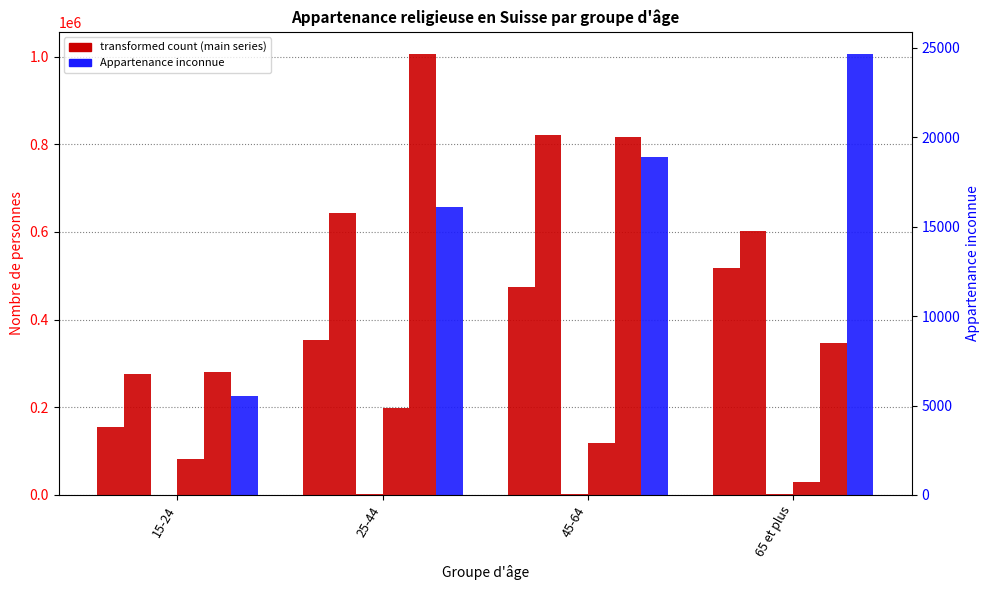

The value of Évangélique réformé at 25-44 is 176232.8. True or false?

False